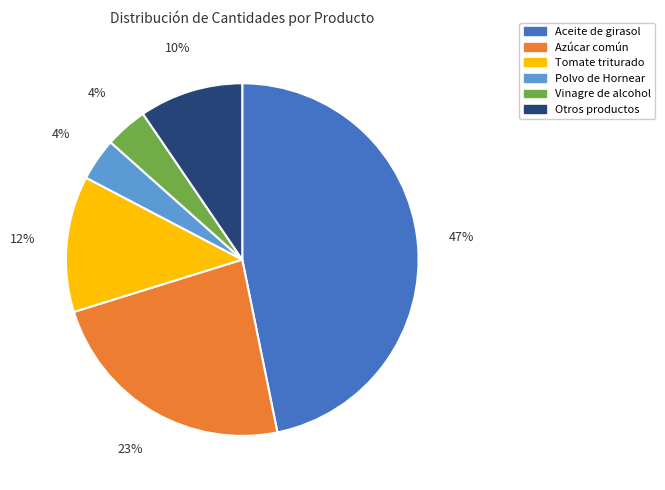

Is the sum of Tomate triturado and Aceite de girasol greater than half?

Yes